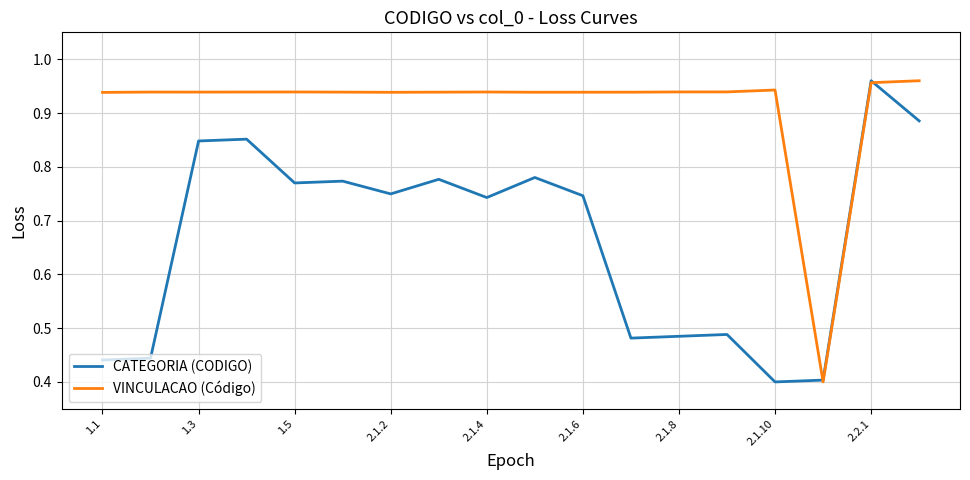

Which series has the largest total across all categories?

VINCULACAO (Código)